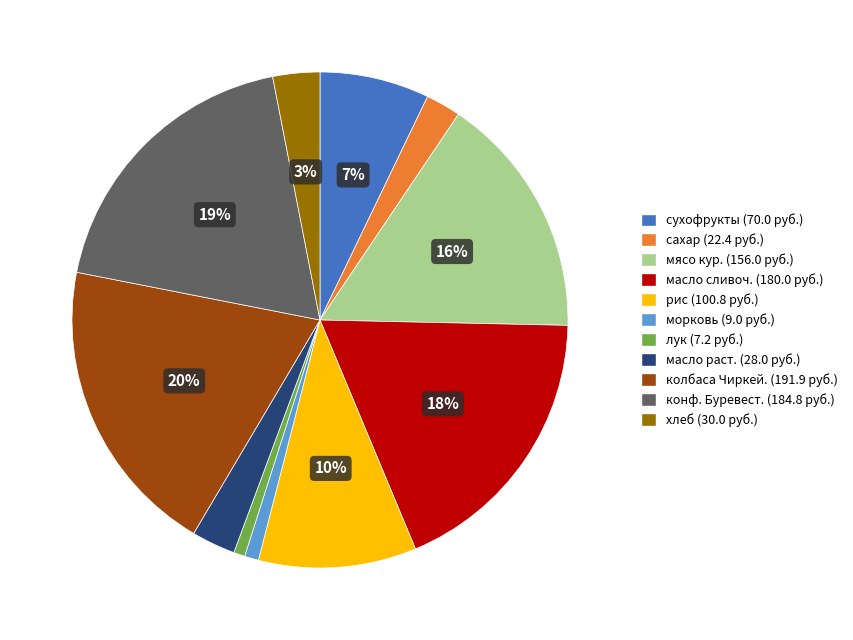

Combined, do морковь and рис account for over 50%?

No